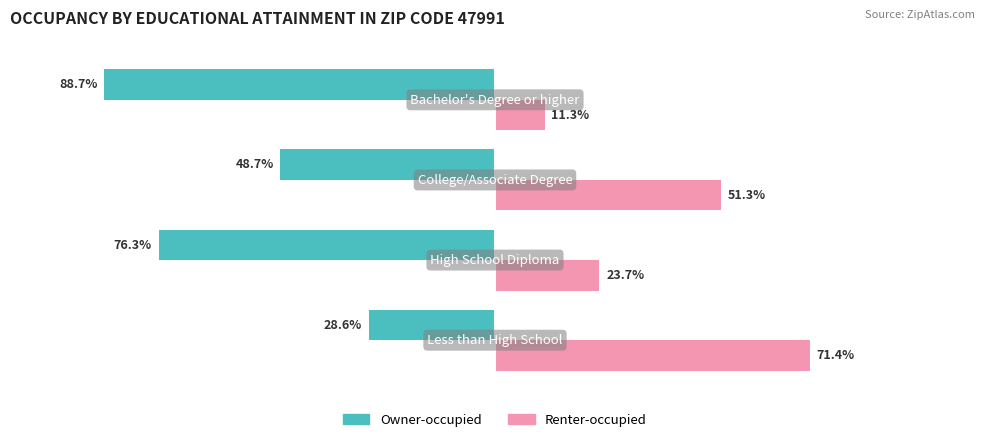

Rank the series by their average value, from highest to lowest.

Renter-occupied, Owner-occupied